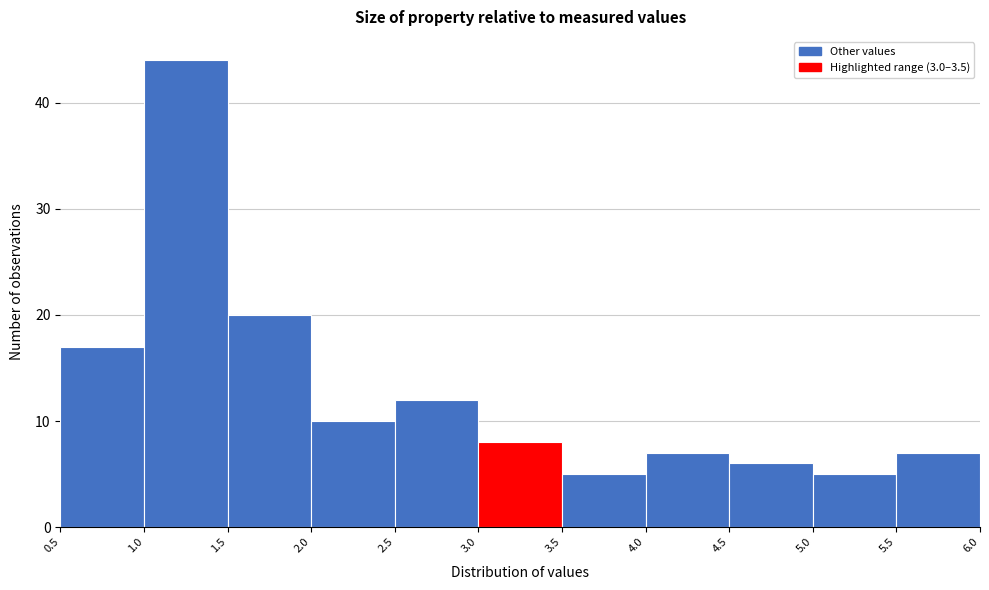

Reading left to right, list every bar in this chart as the range it spans on the x-axis followed by its height. The values are not printed on the chart, so give them approximately, as read against the axis.

0.5 to 1.0: 17
1.0 to 1.5: 44
1.5 to 2.0: 20
2.0 to 2.5: 10
2.5 to 3.0: 12
3.0 to 3.5: 8
3.5 to 4.0: 5
4.0 to 4.5: 7
4.5 to 5.0: 6
5.0 to 5.5: 5
5.5 to 6.0: 7